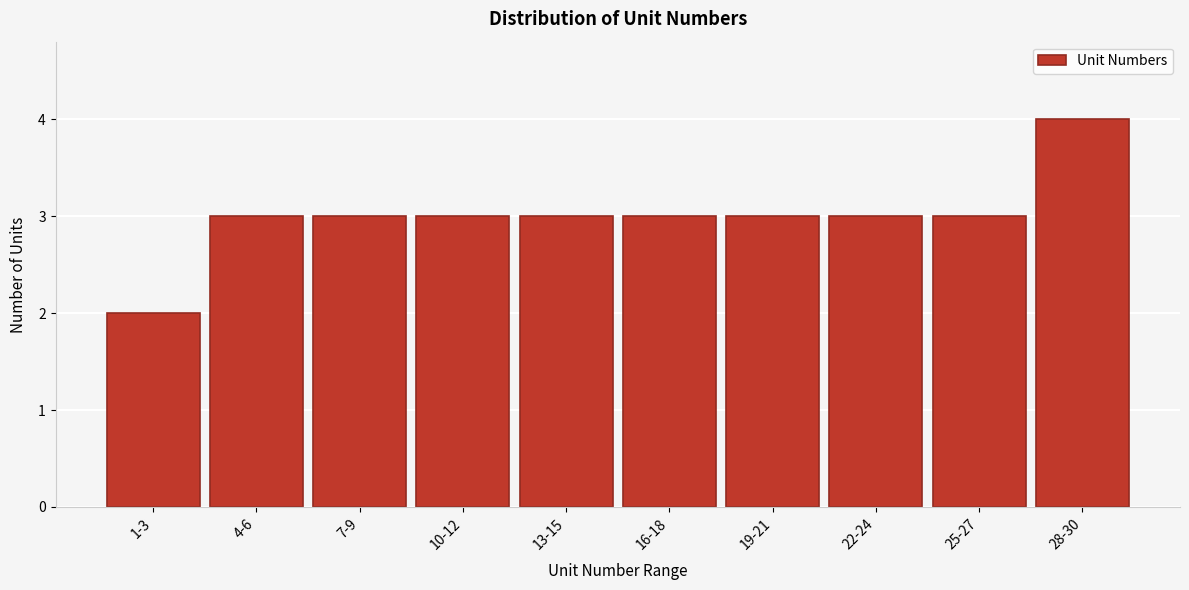

Reading right to left, transcribe all the data shown in this chart.

4	3	3	3	3	3	3	3	3	2